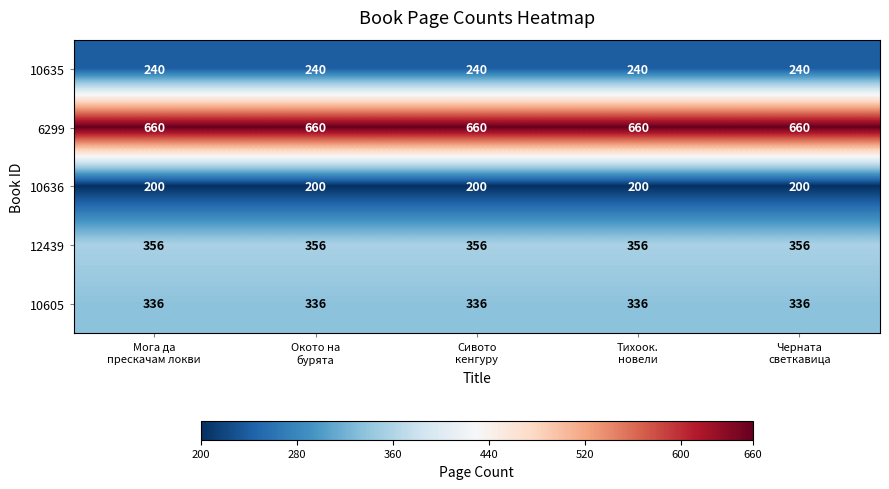

What is the highest value of the 10605 series?

336